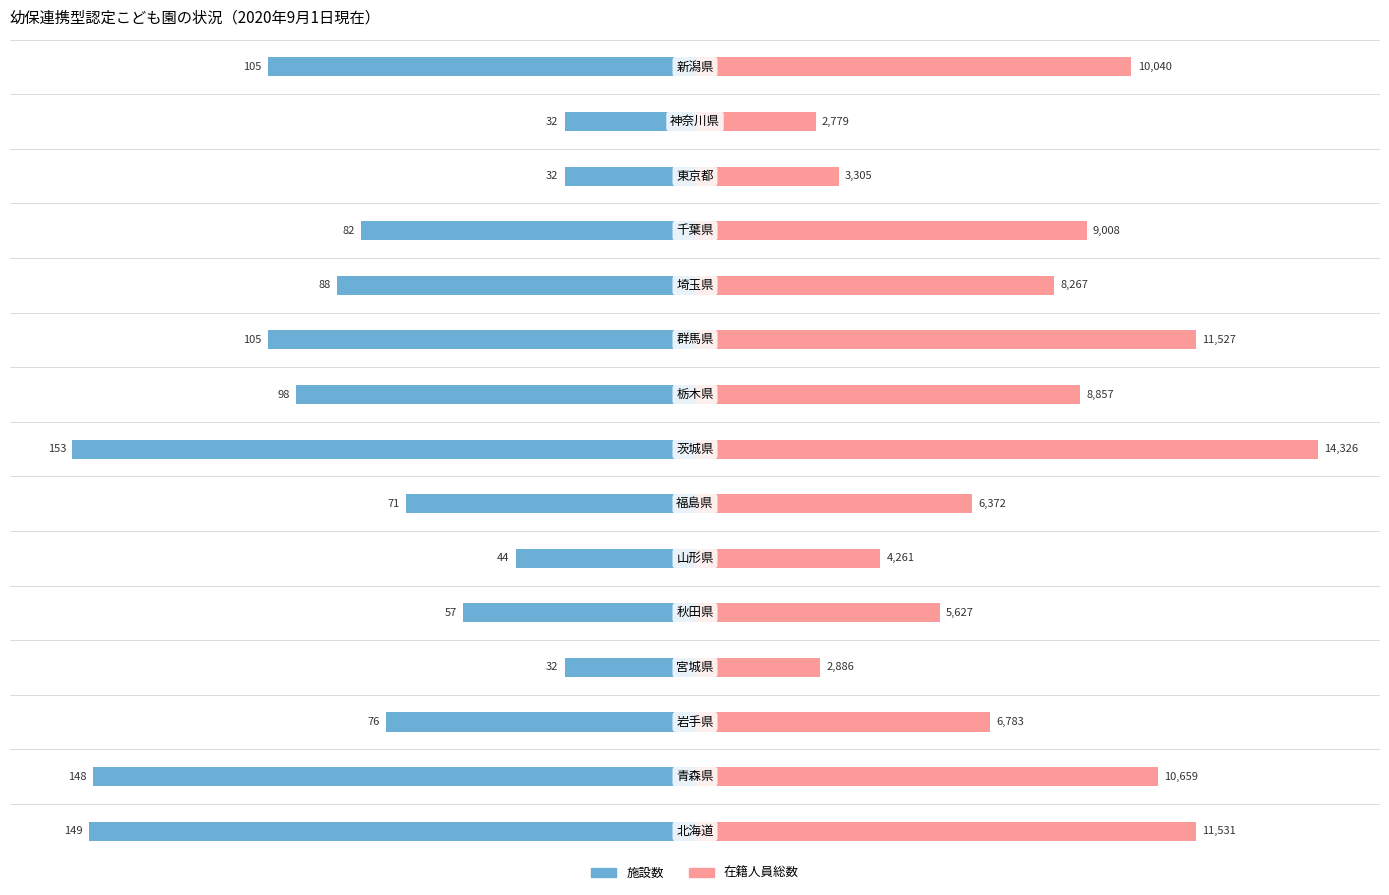

What is the value of the 在籍人員総数（スケール調整） bar at the 2nd from the left?

113.8